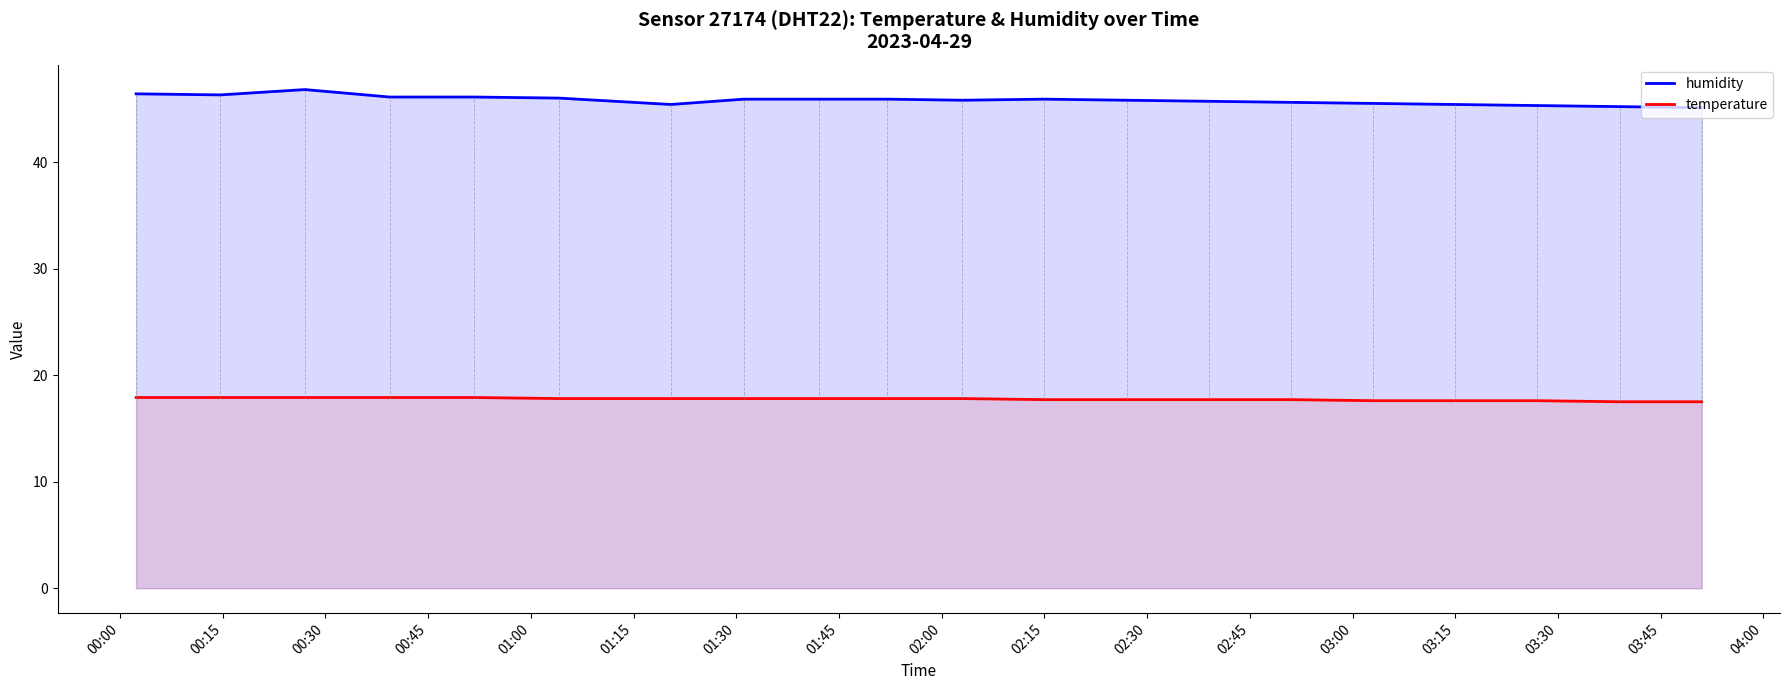

Which series has the widest spread of values?

humidity